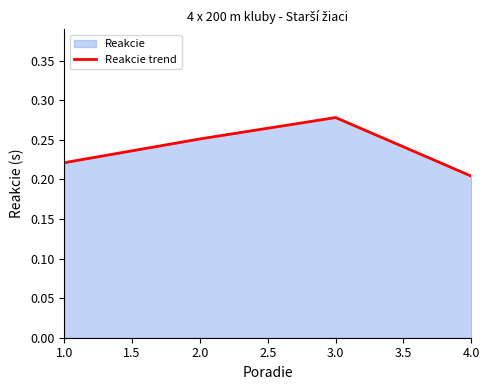

At which category does the chart reach its minimum across all series?

4.0